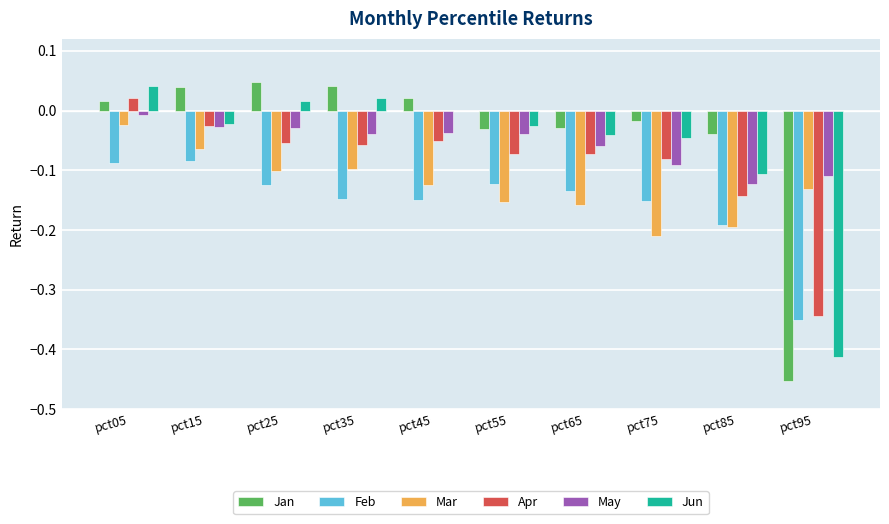

True or false: Jan has a value of -0.0 at pct55.

True